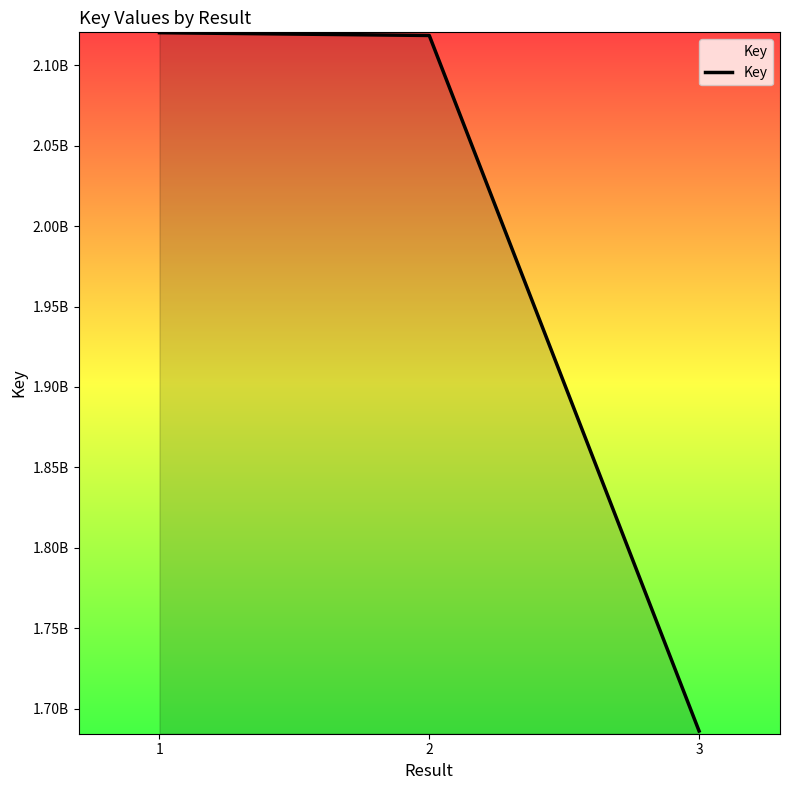

Where does the data first go above 2118604365?

1